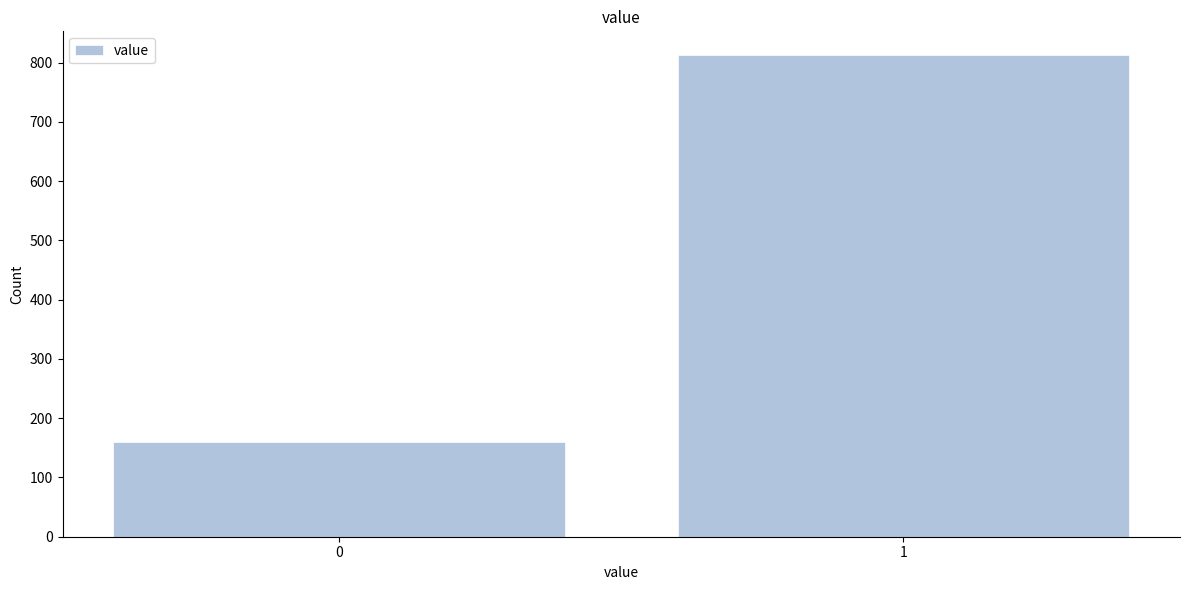

Reading left to right, extract all data points from this chart.

160	812